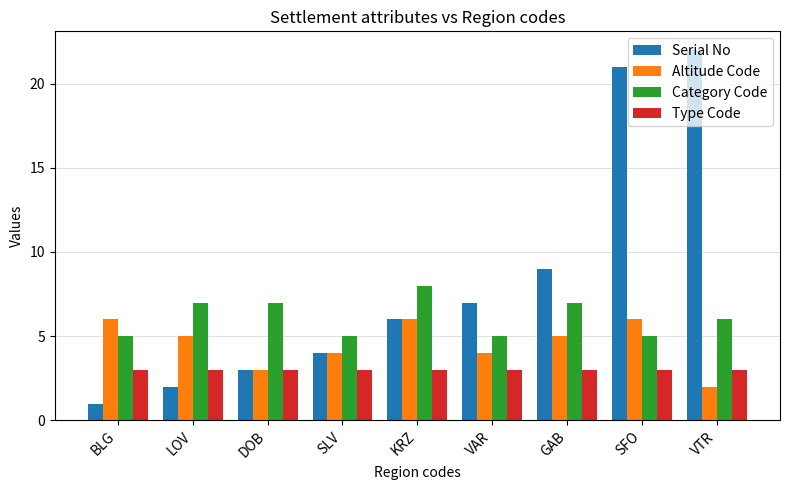

Count the Altitude Code values in the range 4 to 6.

7